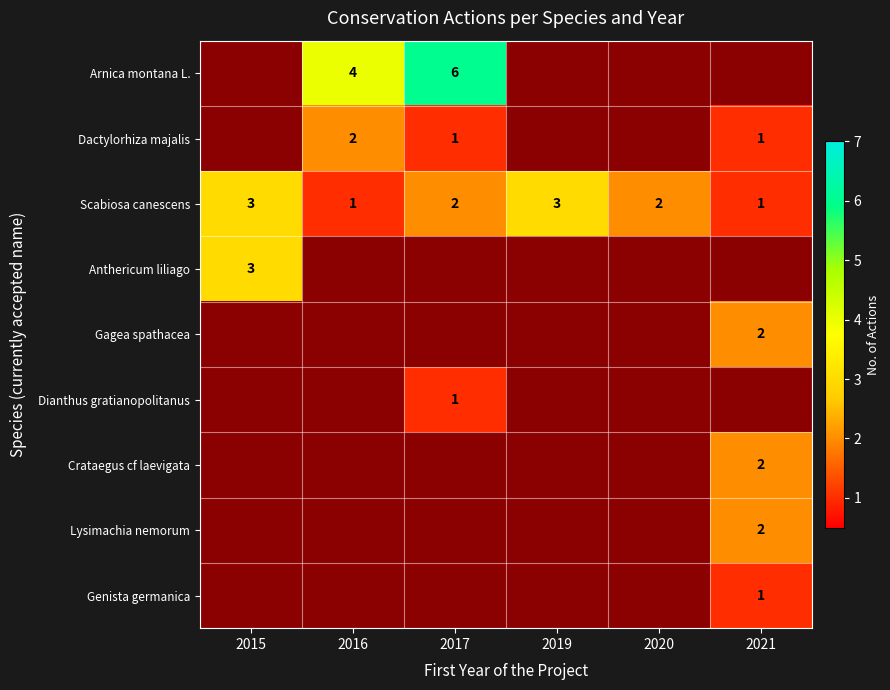

True or false: Crataegus cf laevigata has a value of 3 at 2021.

False